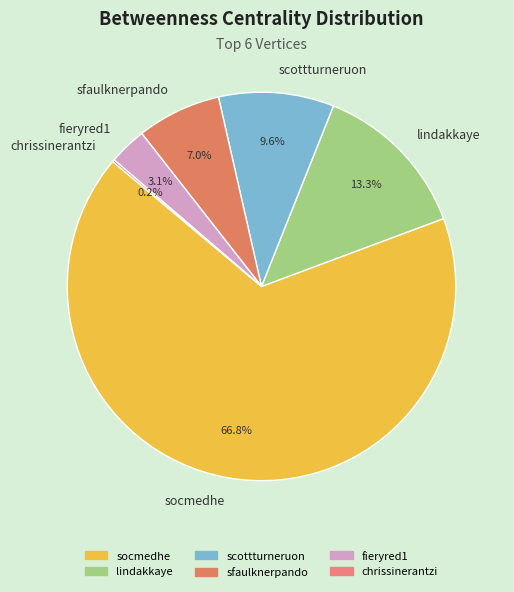

To the nearest percent, what is the difference between the fieryred1 and socmedhe slice percentages?

64%